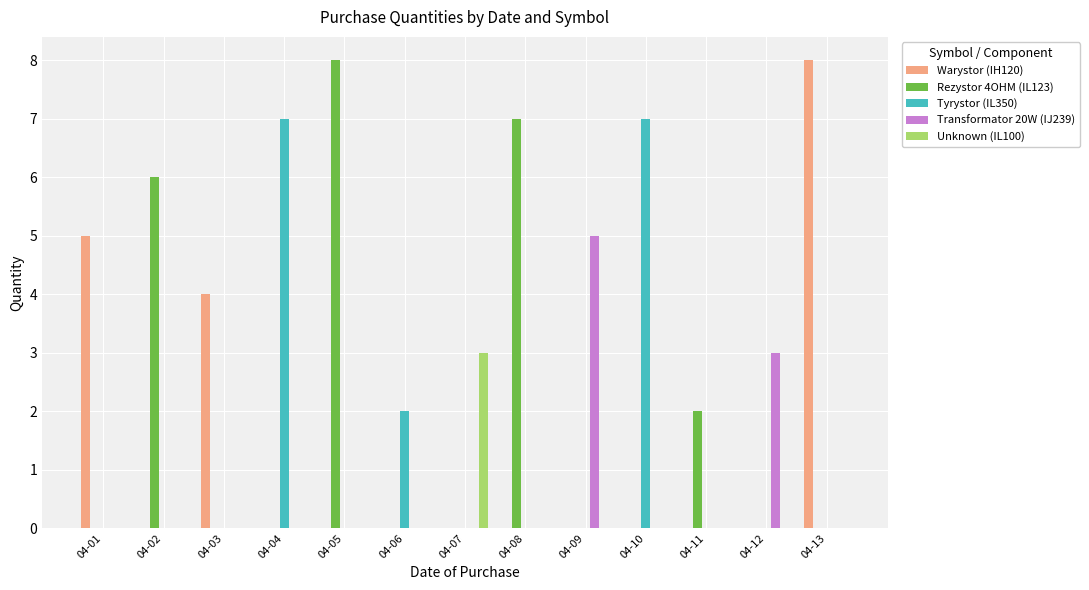

How many distinct data groups are displayed?

5